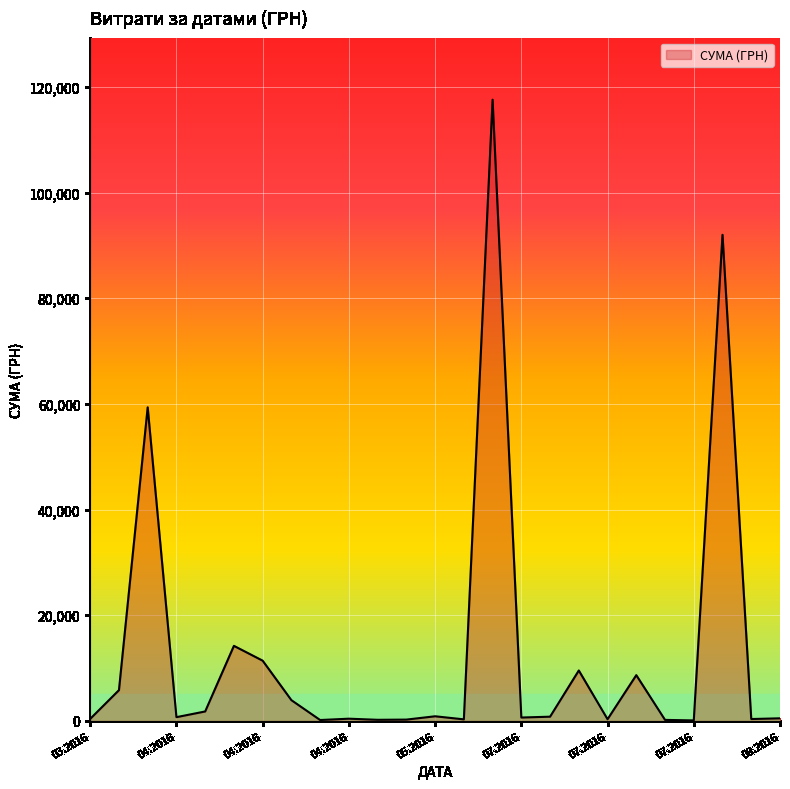

Does the chart have visible grid lines?

Yes